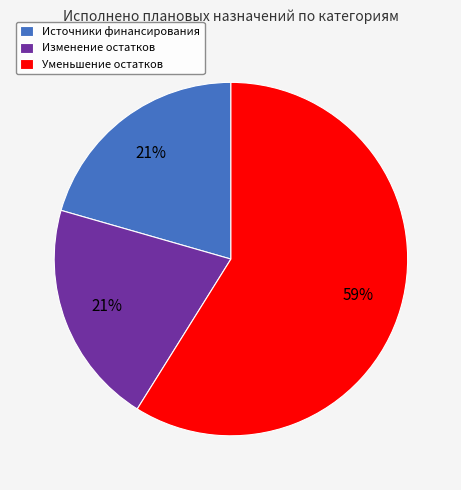

Which slice is the largest?

Уменьшение остатков